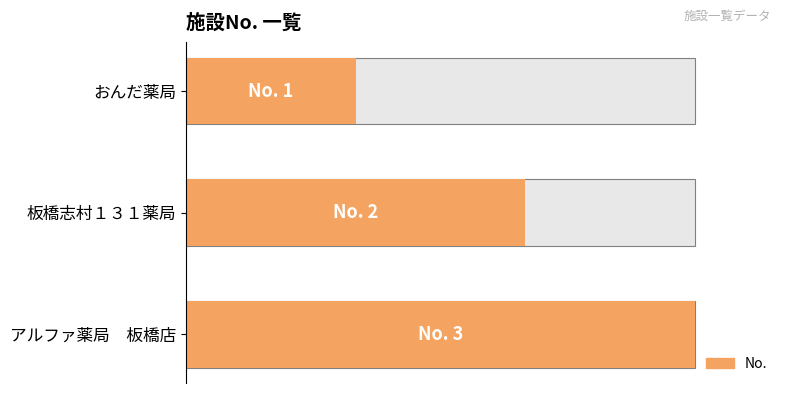

What is the difference between the maximum and second lowest values?

1